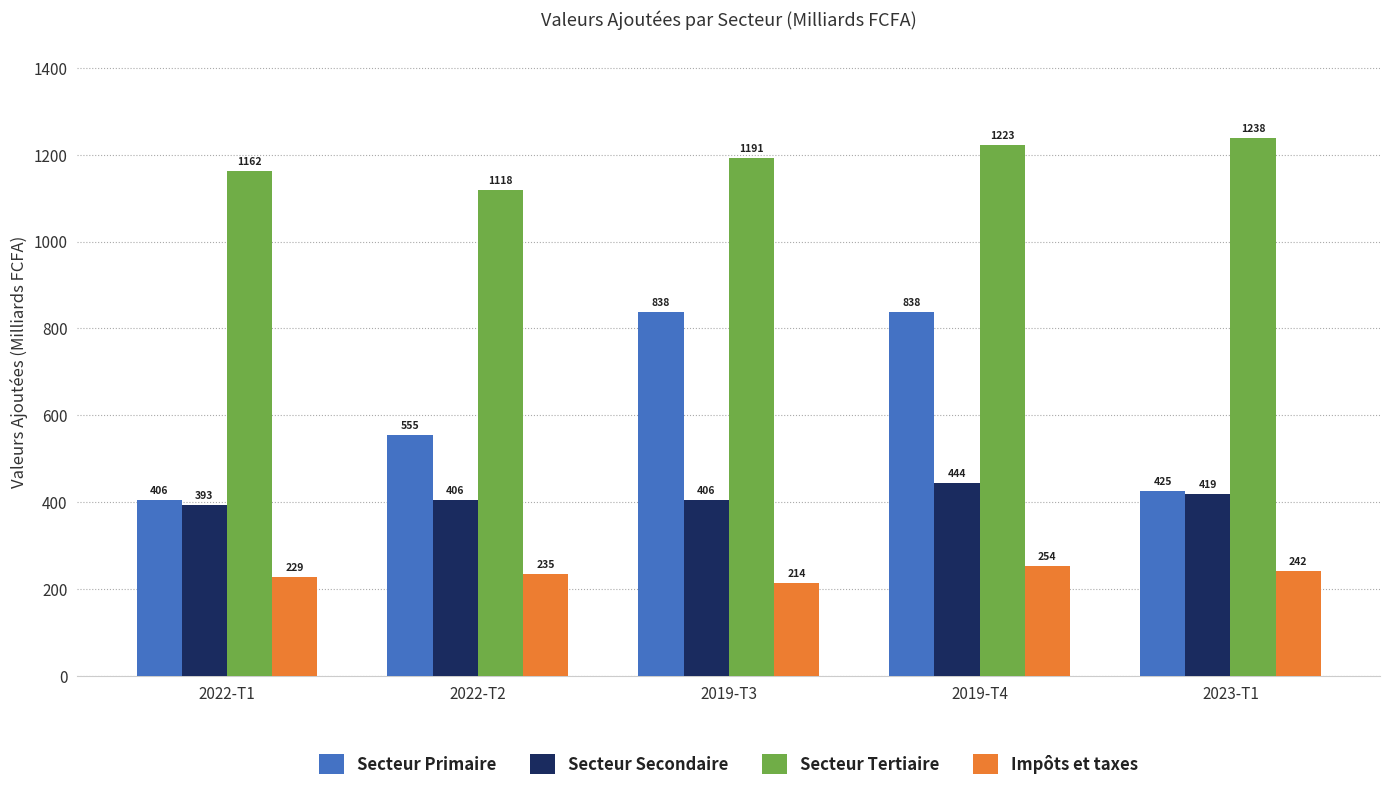

What is the spread (max minus min) of values at 2019-T3?

977.0